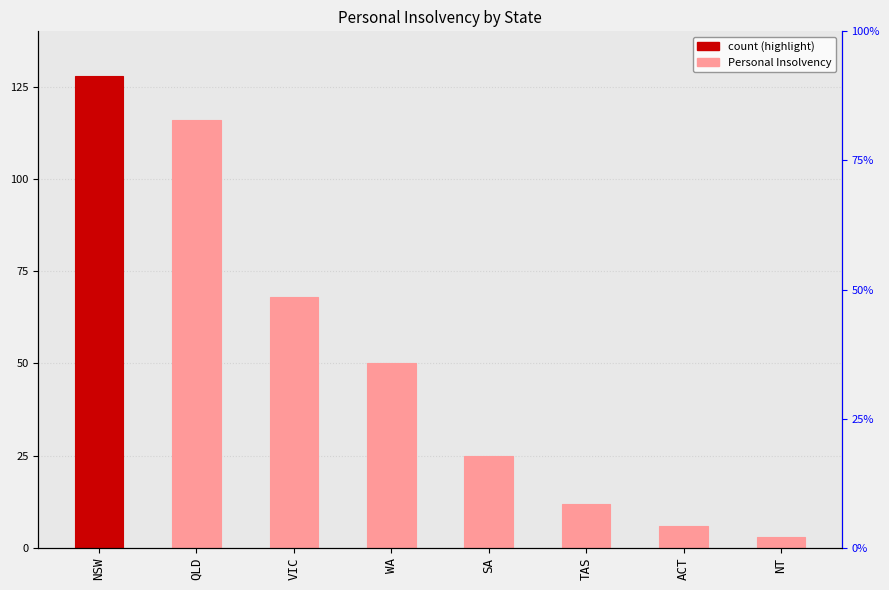

List the labels in order of value, smallest first.

NT, ACT, TAS, SA, WA, VIC, QLD, NSW